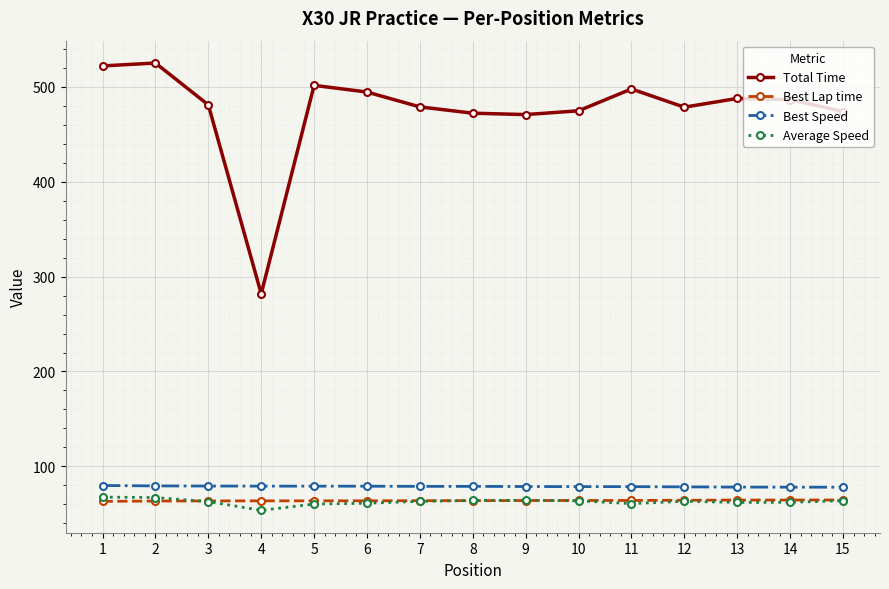

What is the total value across all series at 7?

684.8